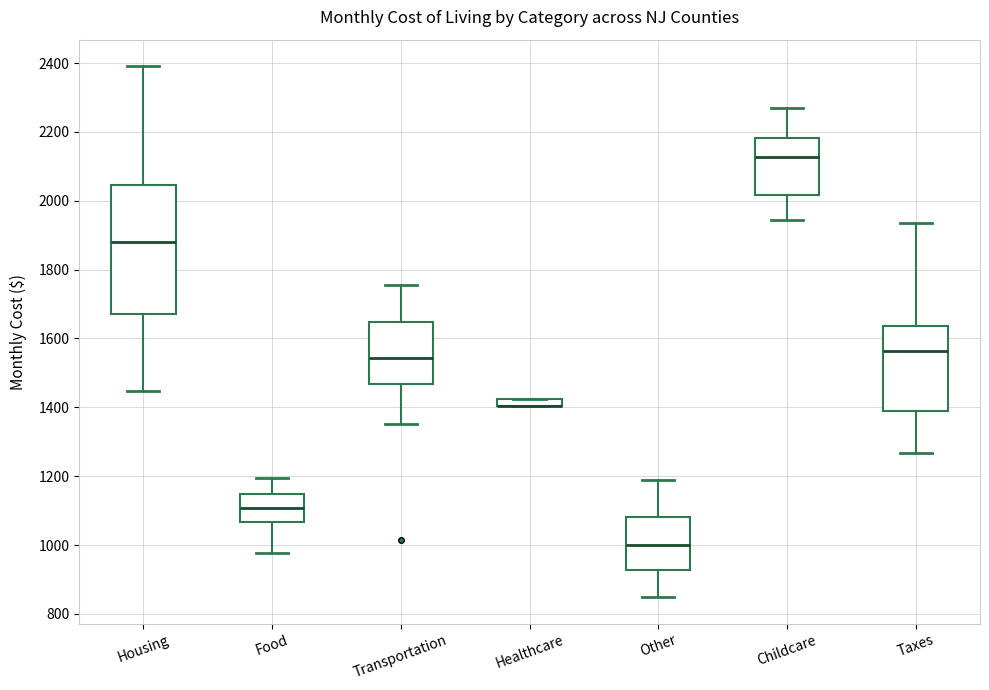

Comparing the boxes themselves (not the whiskers), which one is the tallest?

Housing